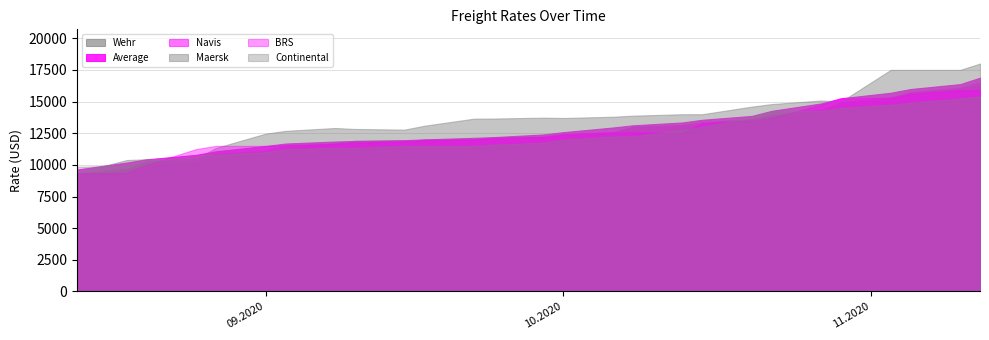

Does the chart have visible grid lines?

Yes